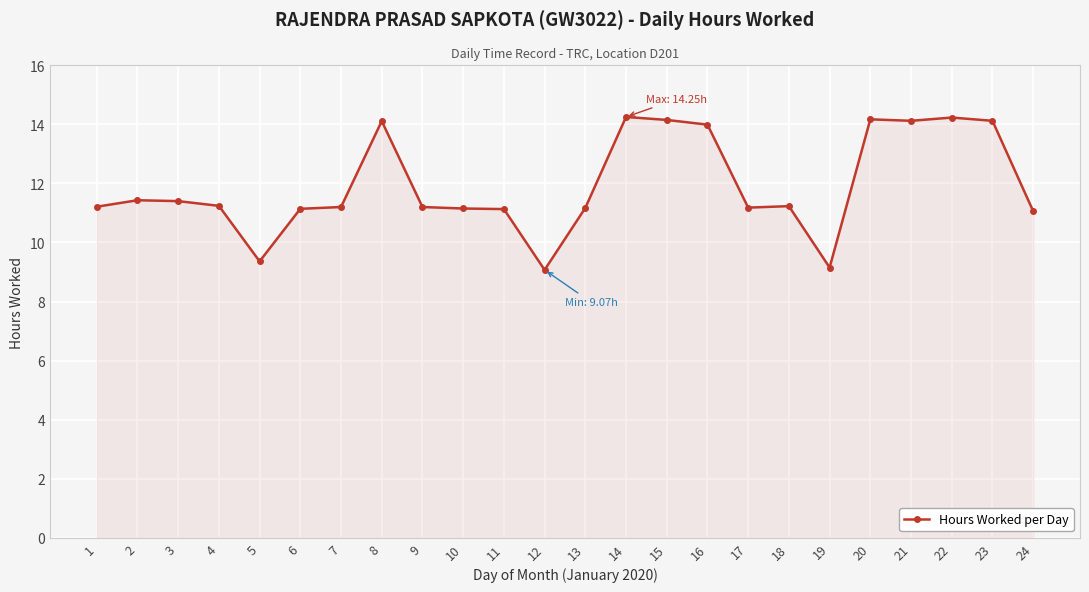

What is the average value?

11.9